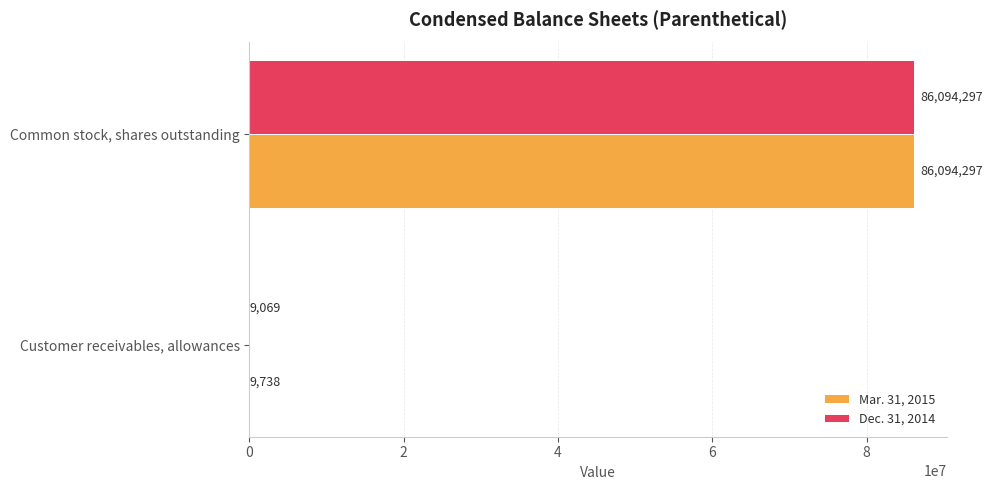

What is the sum of all Dec. 31, 2014 values?

86103366